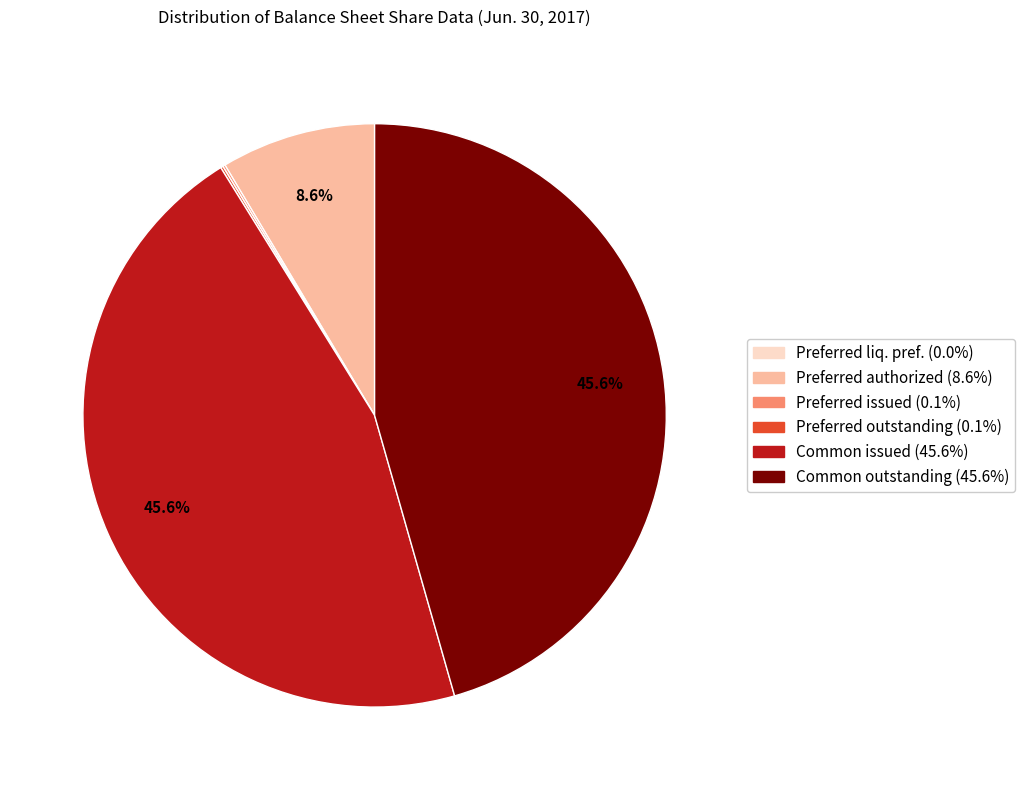

Is there any slice that represents more than half of the pie?

No